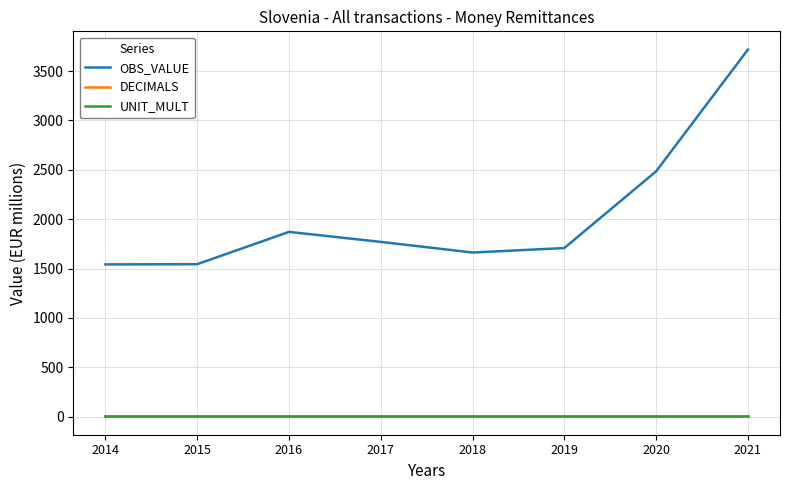

What is the difference between the OBS_VALUE values at 2015 and 2016?

327.1